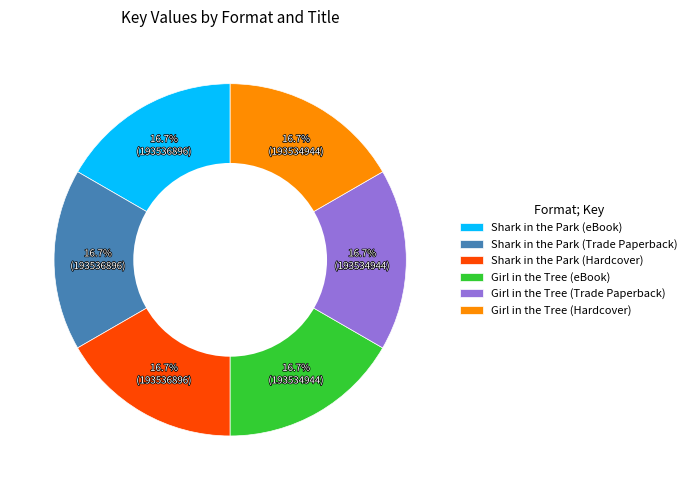

Combined, do Shark in the Park (Trade Paperback) and Shark in the Park (Hardcover) account for over 50%?

No